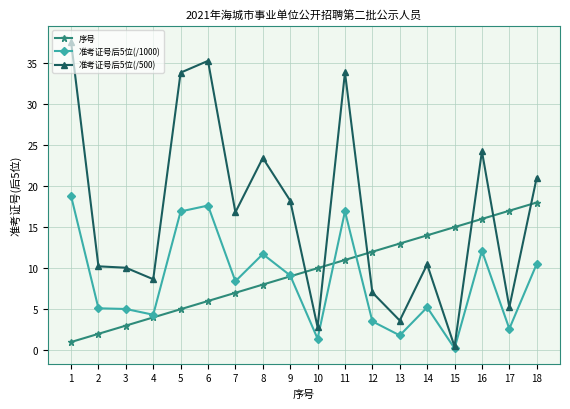

Which category has the highest value in the 准考证号后5位(/500) series?

1